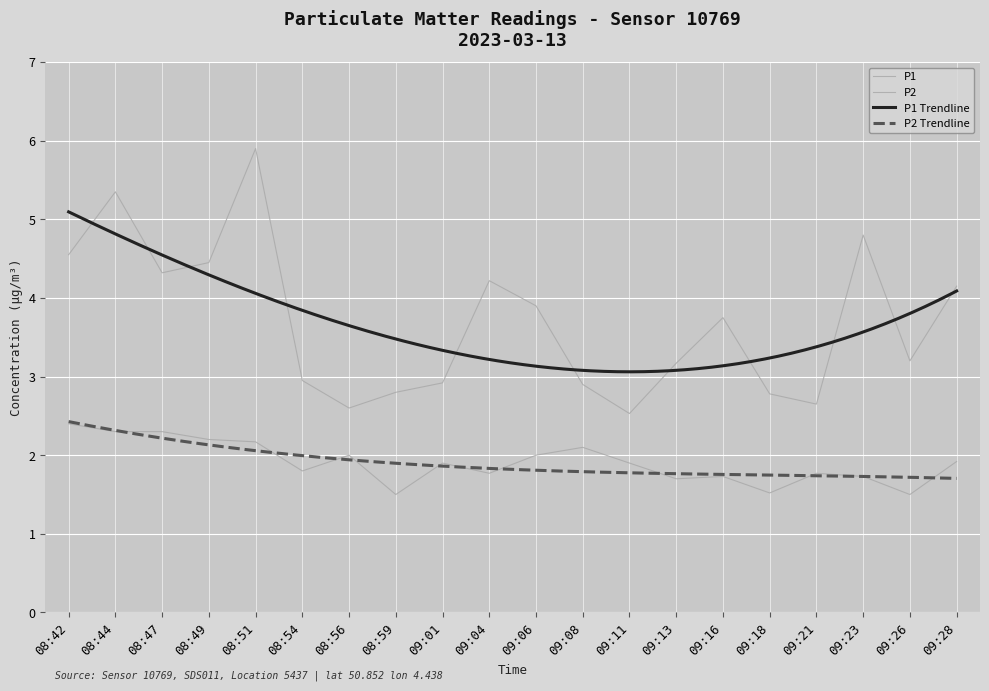

Which series has the largest total across all categories?

P1